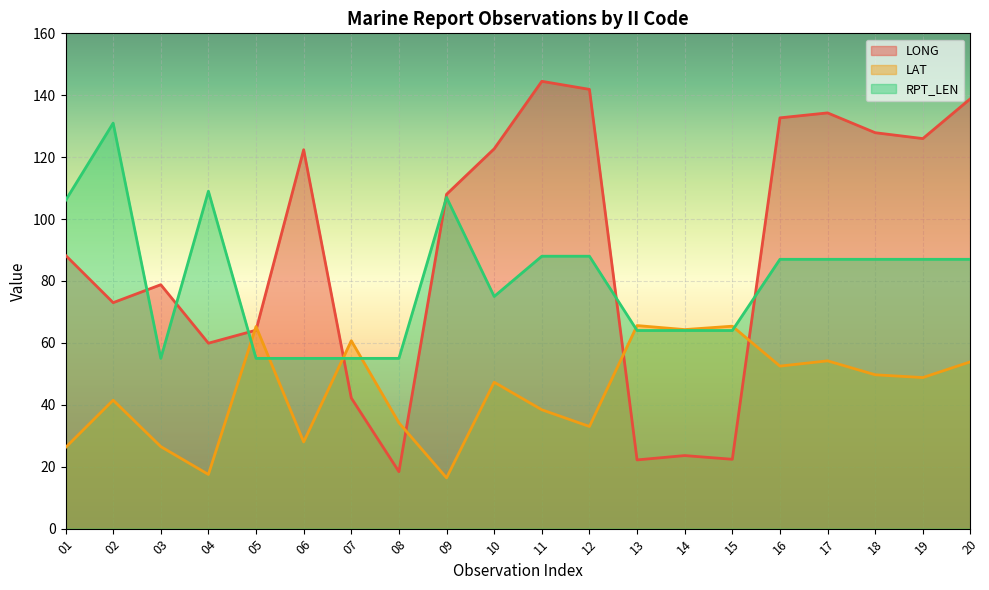

At which label is LAT closest to 41?

02